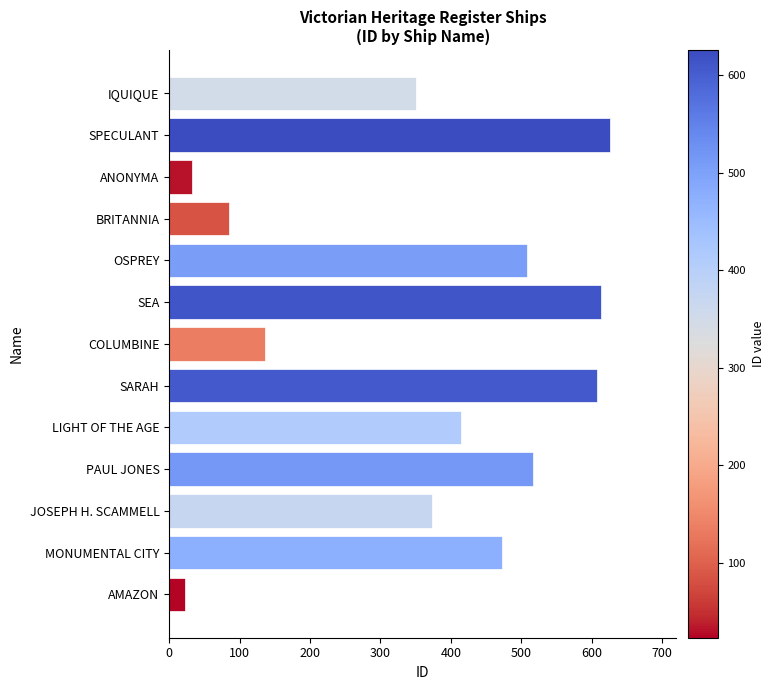

Reading bottom to top, what are all the values shown in this chart?

AMAZON=23	MONUMENTAL CITY=473	JOSEPH H. SCAMMELL=373	PAUL JONES=517	LIGHT OF THE AGE=414	SARAH=607	COLUMBINE=136	SEA=613	OSPREY=508	BRITANNIA=85	ANONYMA=32	SPECULANT=626	IQUIQUE=350